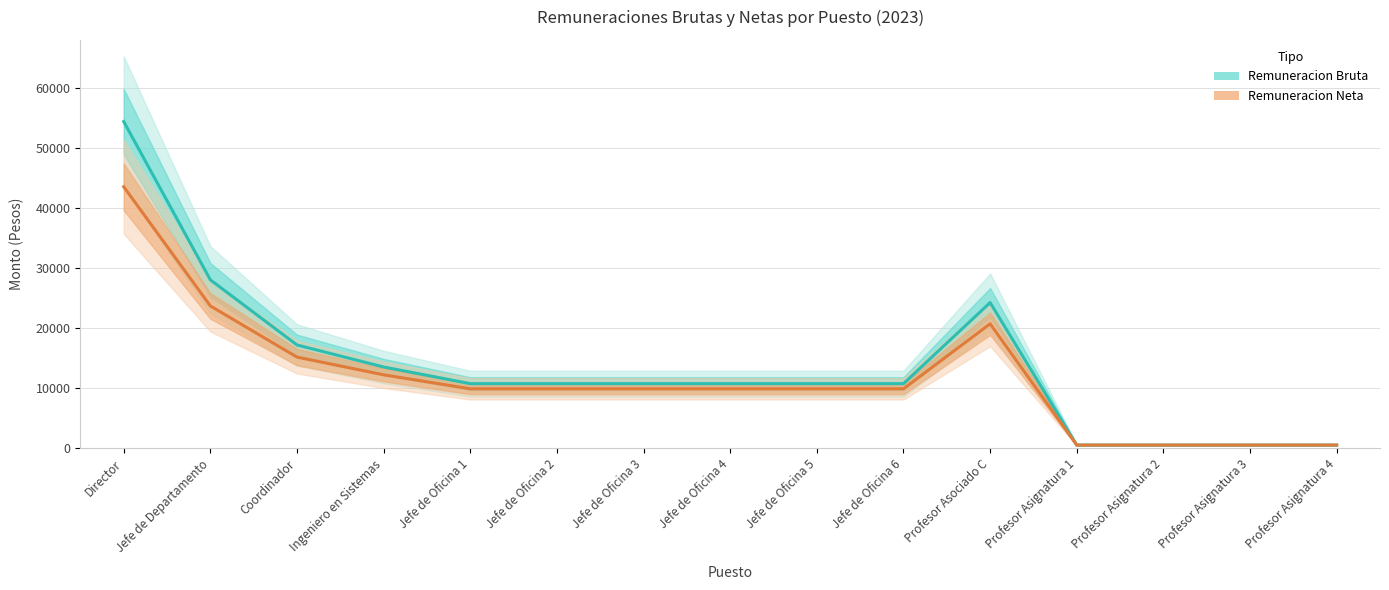

Where does the Remuneracion Bruta series first go above 10749?

Director